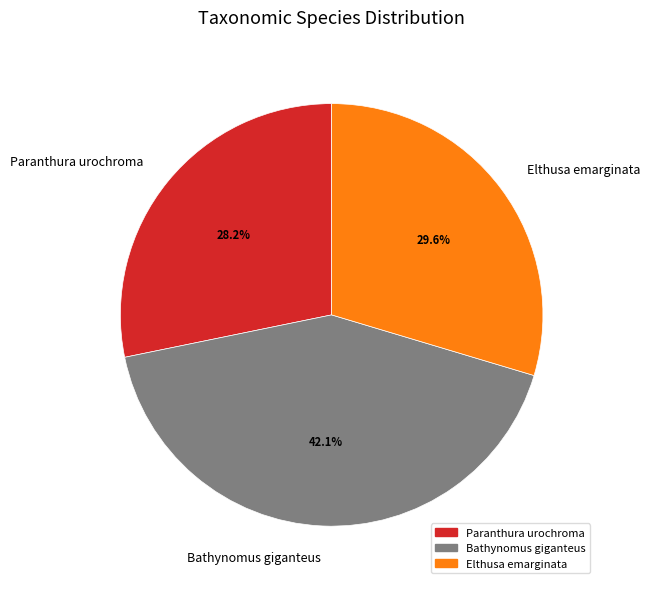

Which category has the smallest portion of the pie?

Paranthura urochroma